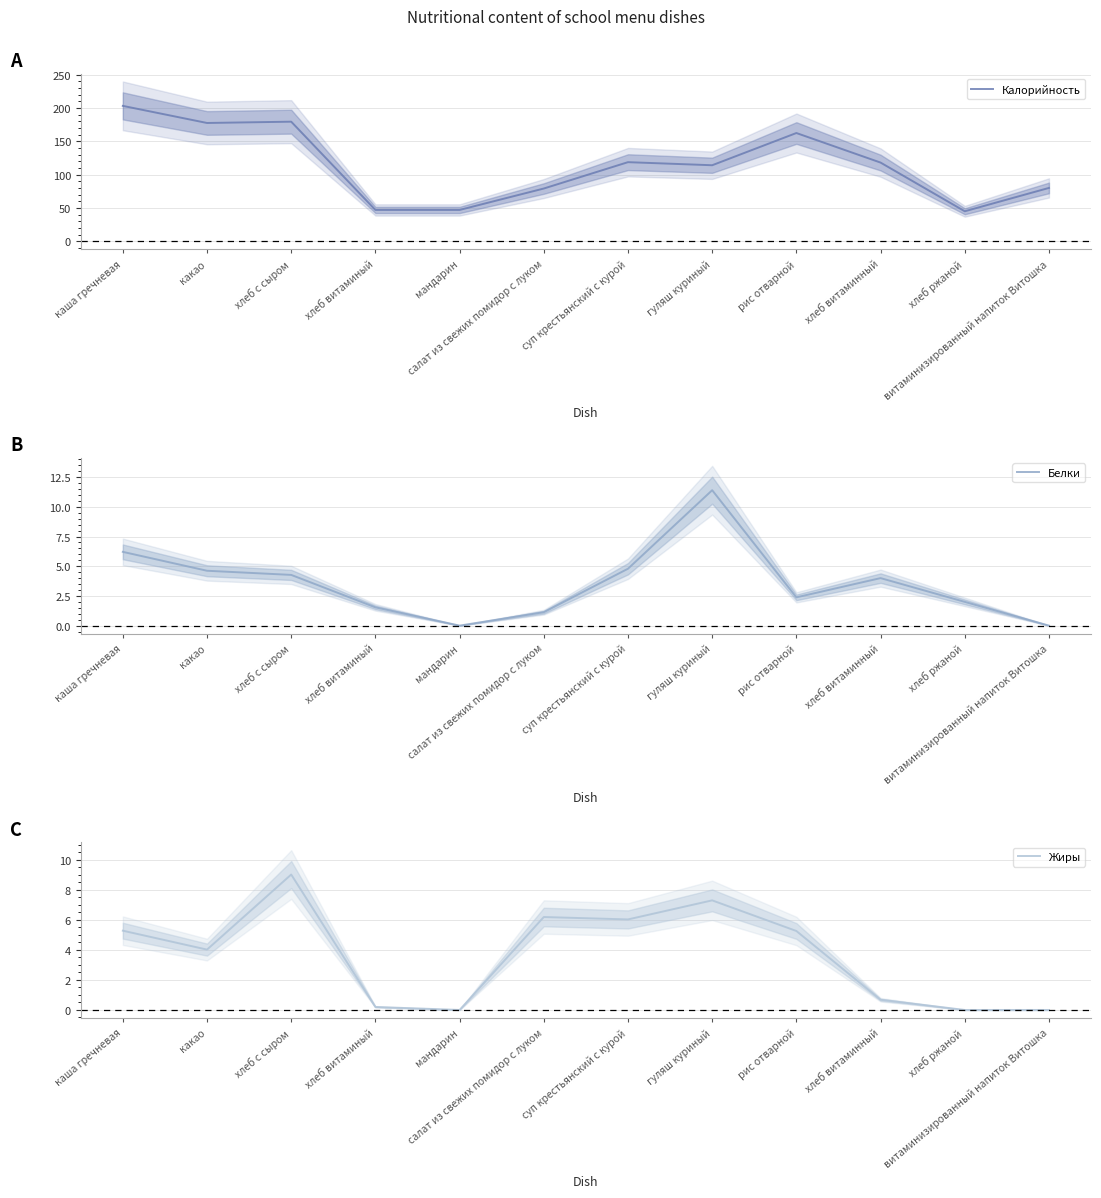

Read the Белки value at рис отварной.

2.4